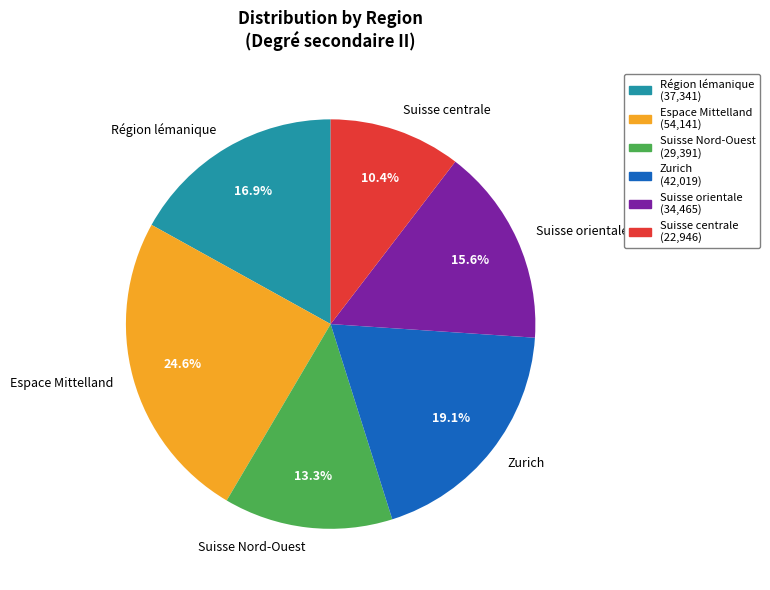

Is there a majority slice in this chart?

No